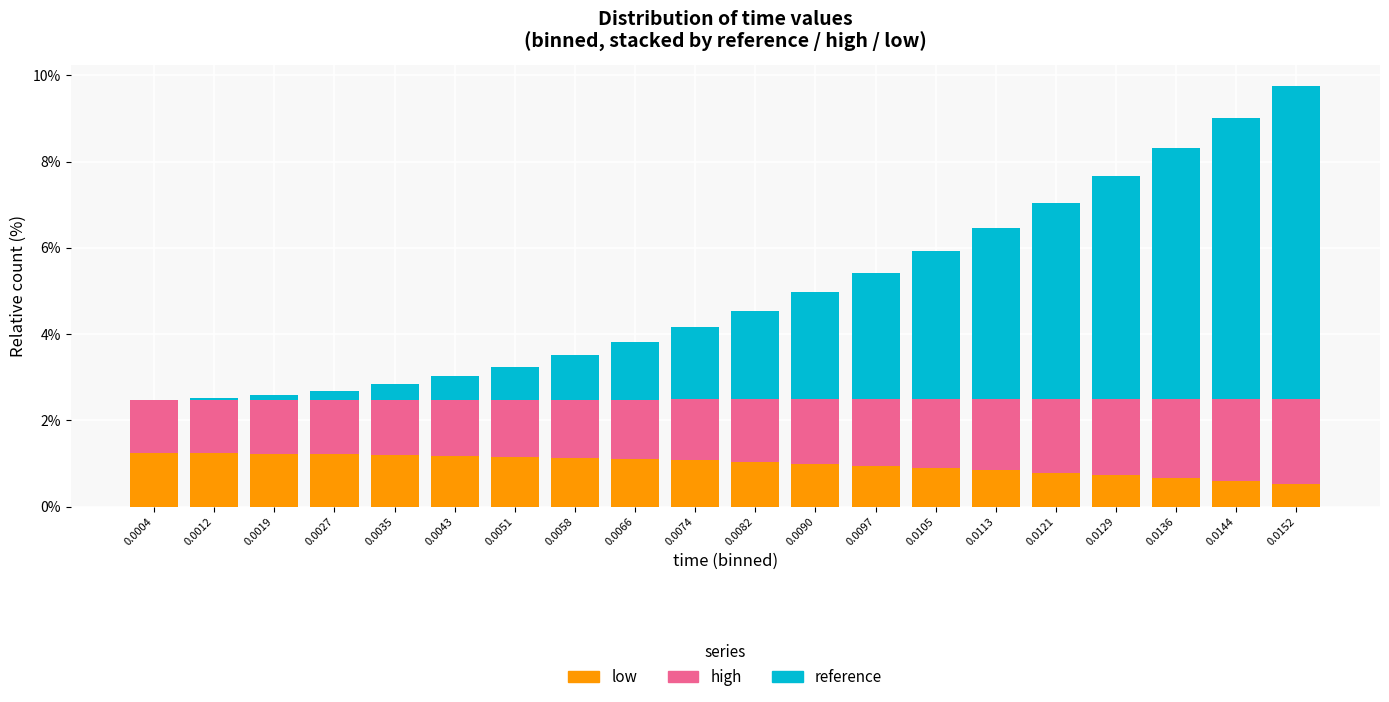

What is the sum of all low values?

19.9